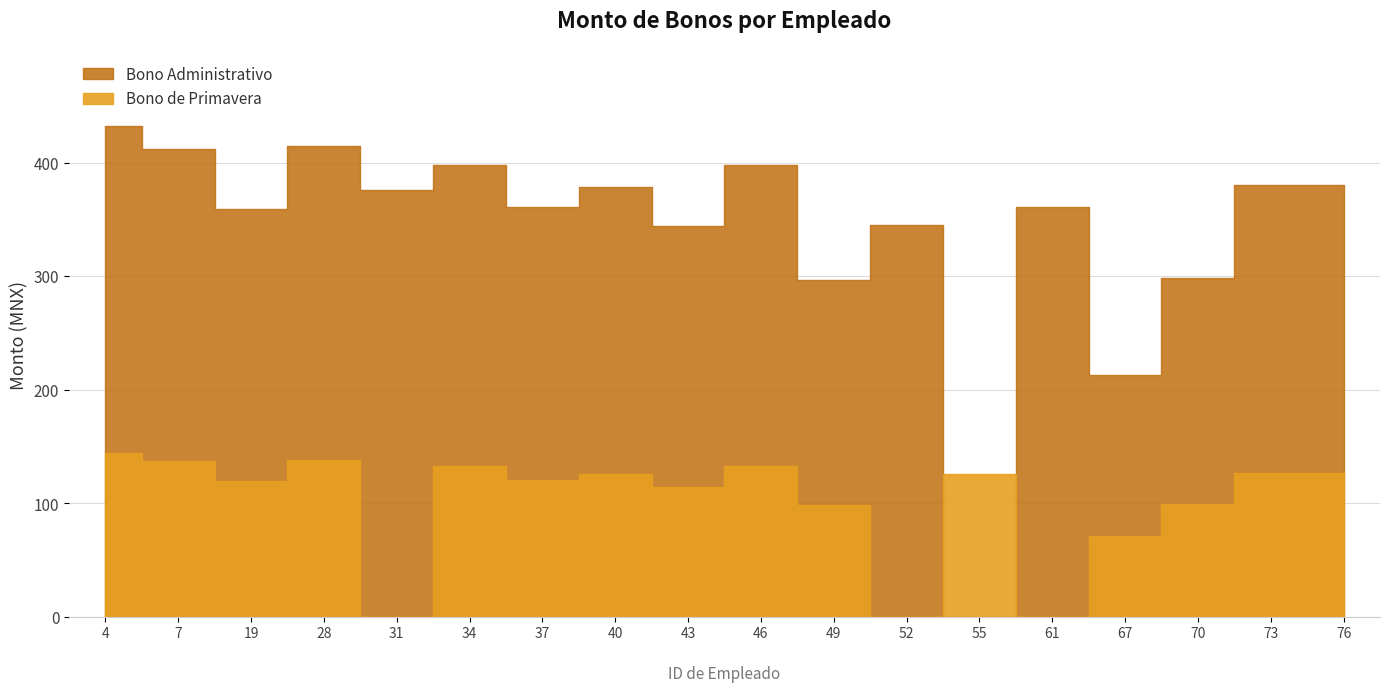

What is the difference between the maximum and minimum values in the Bono de Primavera series?

73.0